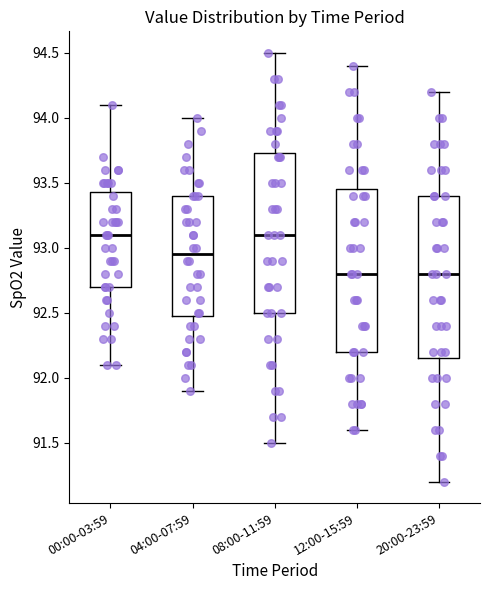

Where does the upper whisker of the box for 00:00-03:59 end on the y-axis? The values are not printed on the chart, so give them approximately, as read against the axis.

94.10